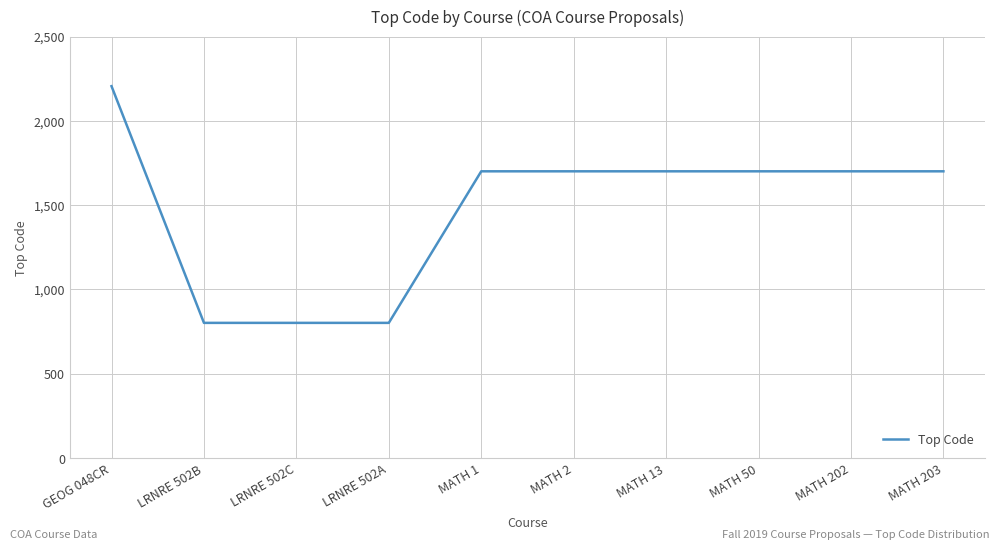

What is the difference between the maximum and minimum values?

1404